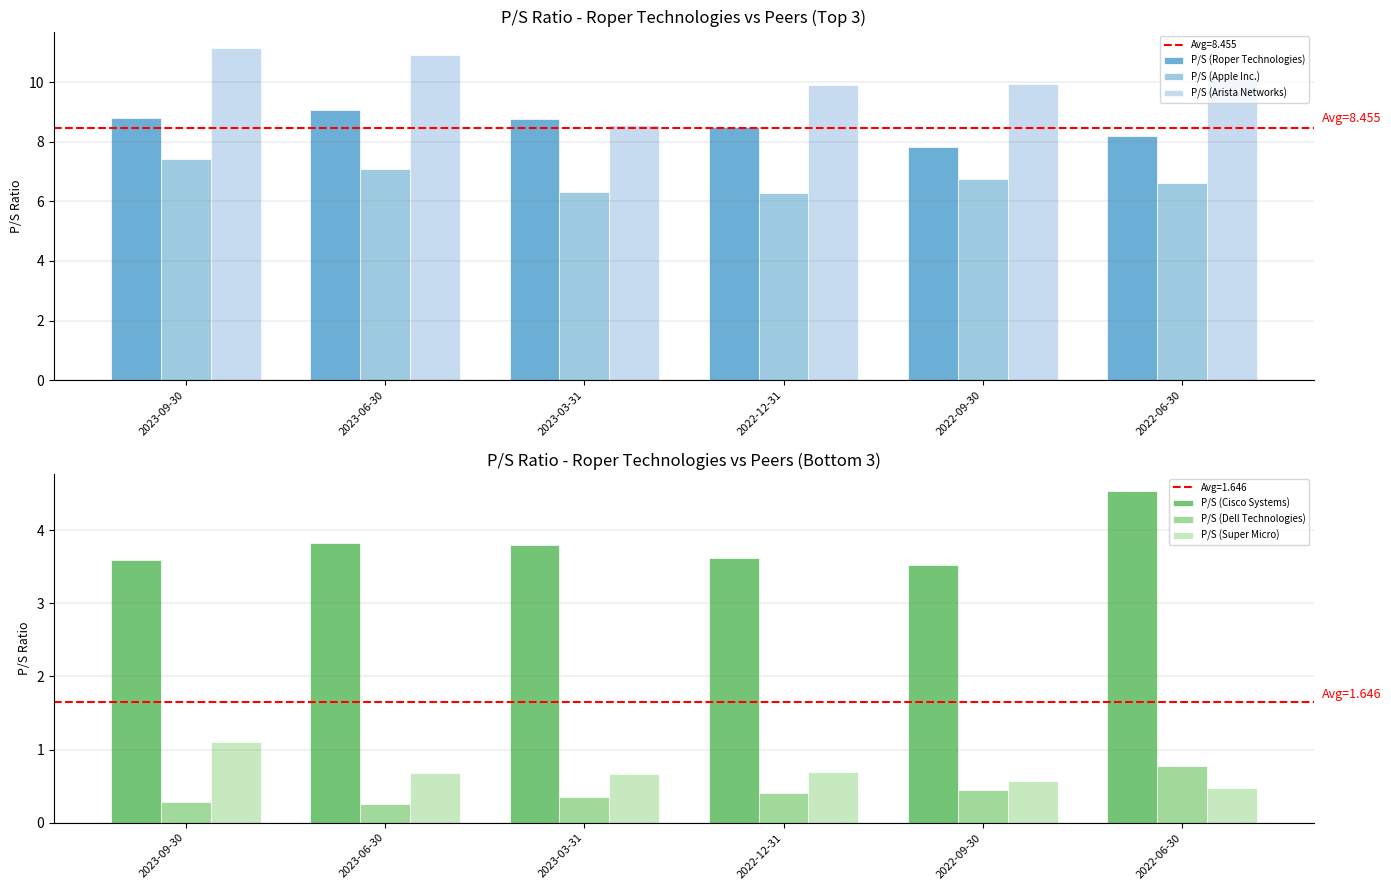

The P/S (Apple Inc.) series shows 9.9 at 2023-03-31. True or false?

False